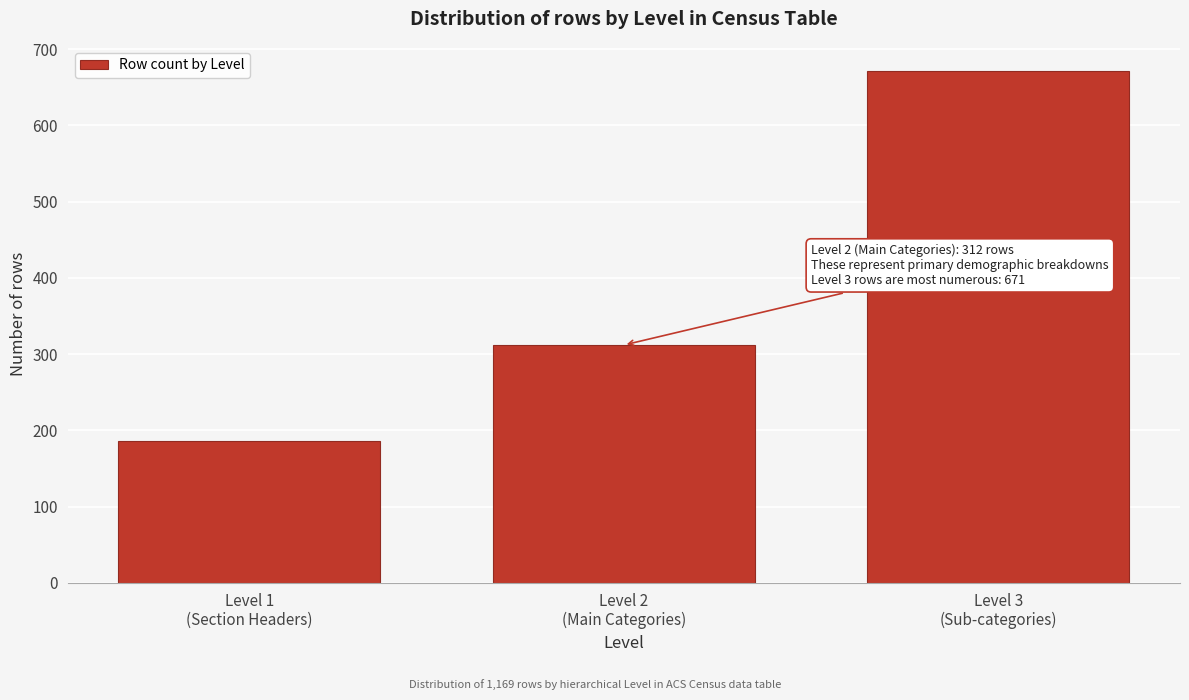

Reading left to right, extract all data points from this chart.

186	312	671